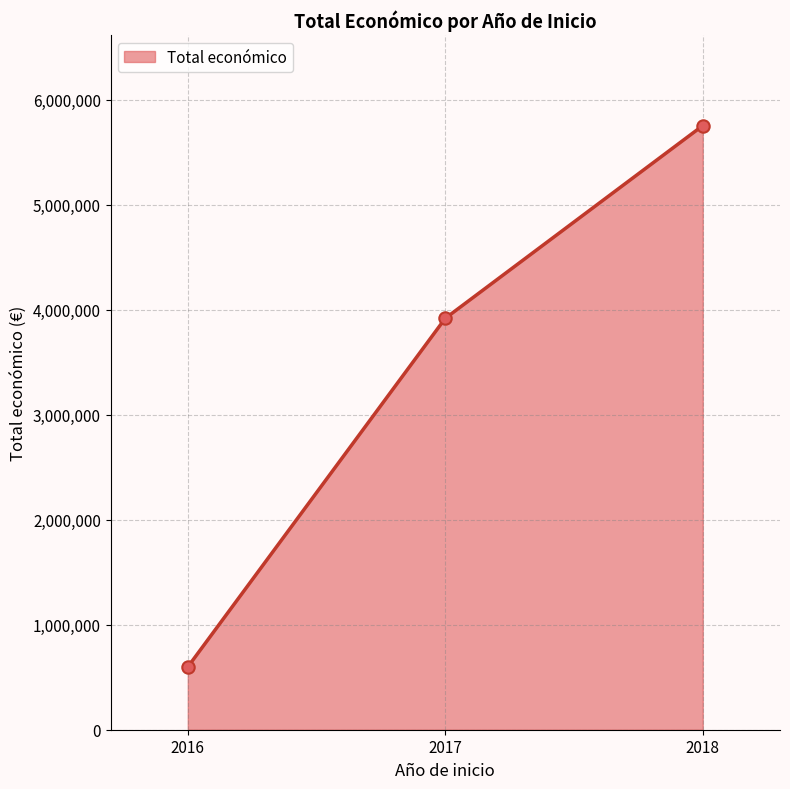

Which has a higher value, 2018 or 2017?

2018